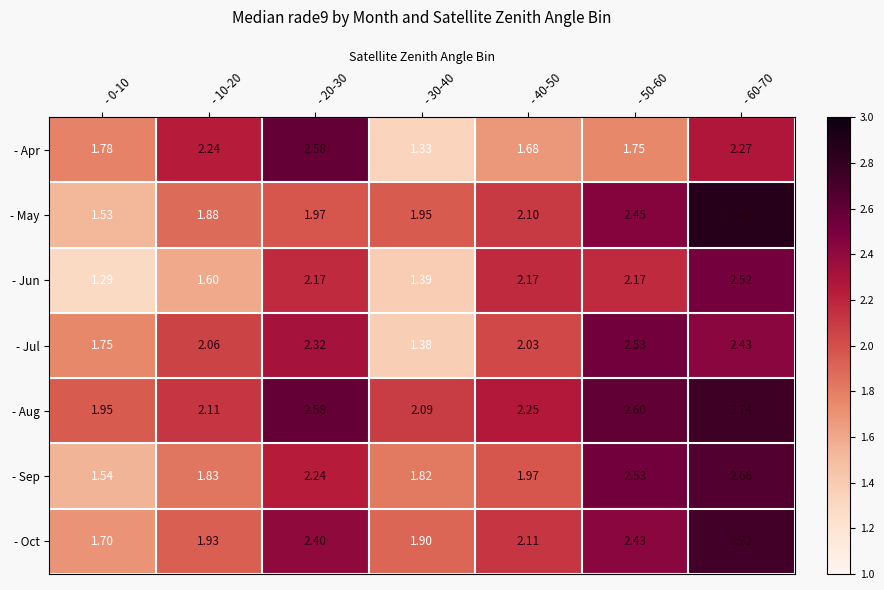

Which series has the widest spread of values?

- May